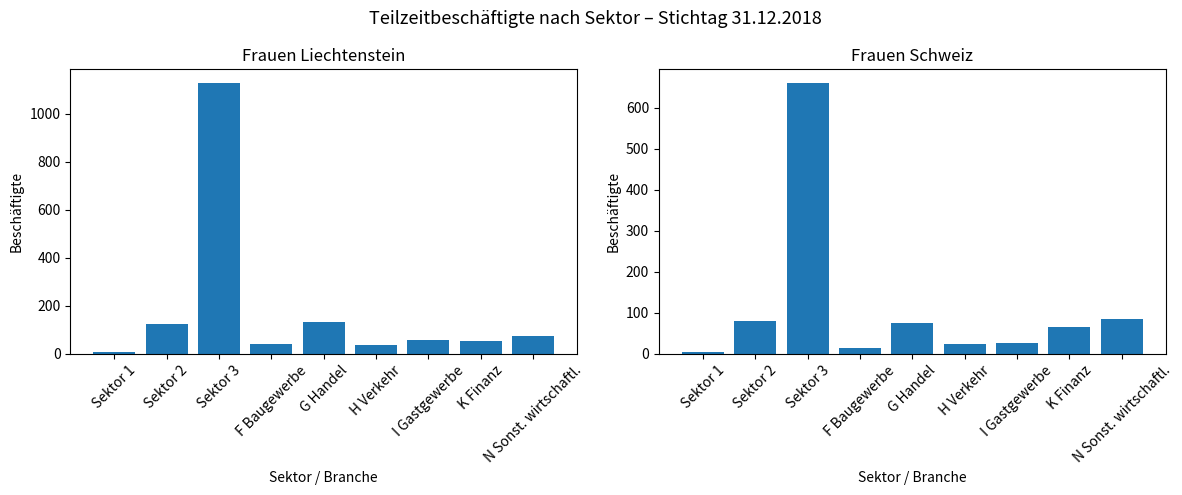

Reading right to left, list all the values displayed in this chart.

Frauen (Liechtenstein): 74	52	56	35	133	41	1128	126	6
Frauen (Schweiz): 84	65	26	24	76	13	660	80	4